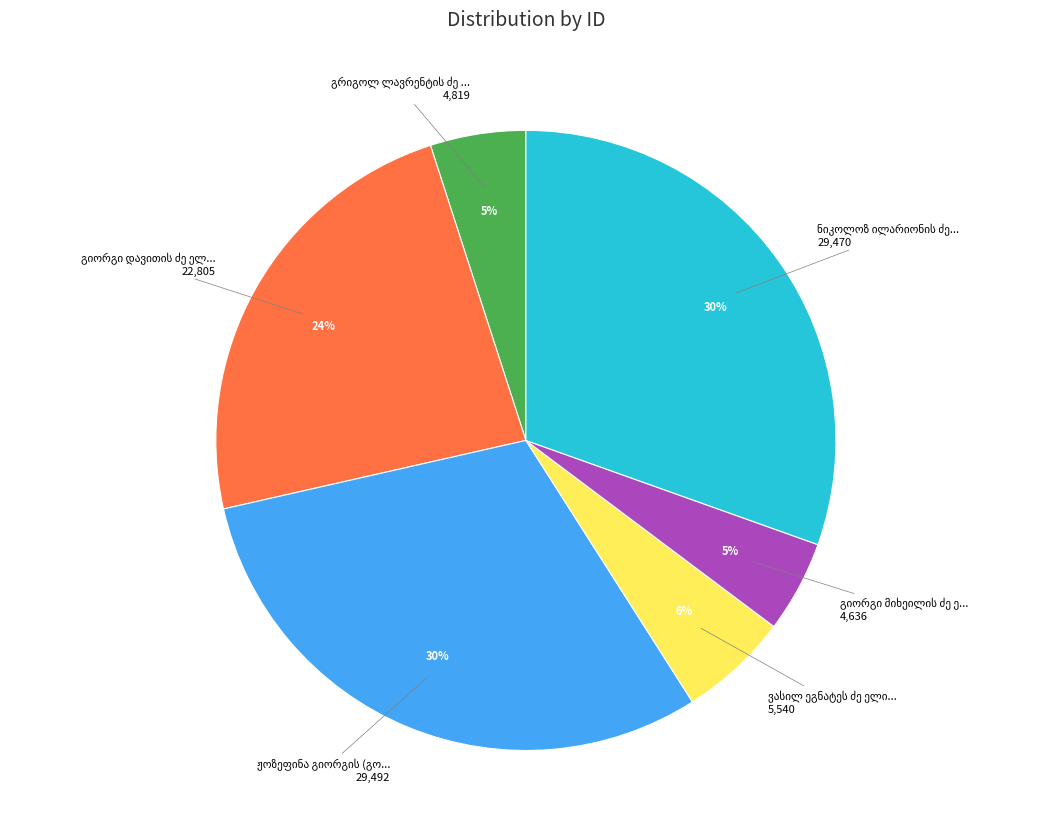

To the nearest percent, what is the average slice percentage?

17%